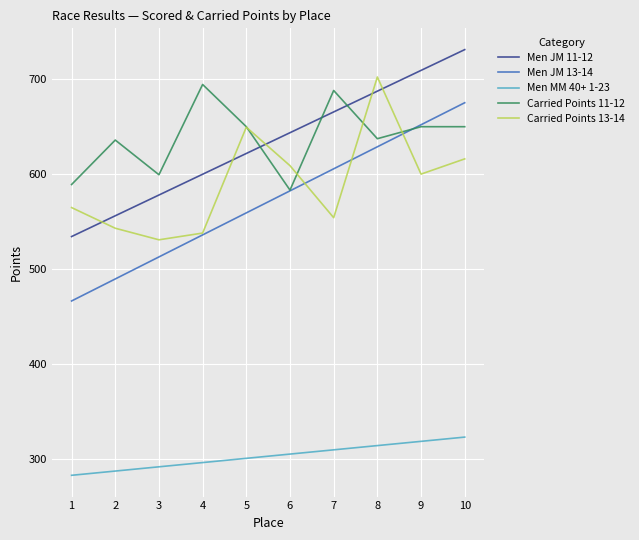

Count the number of categories in the chart.

10